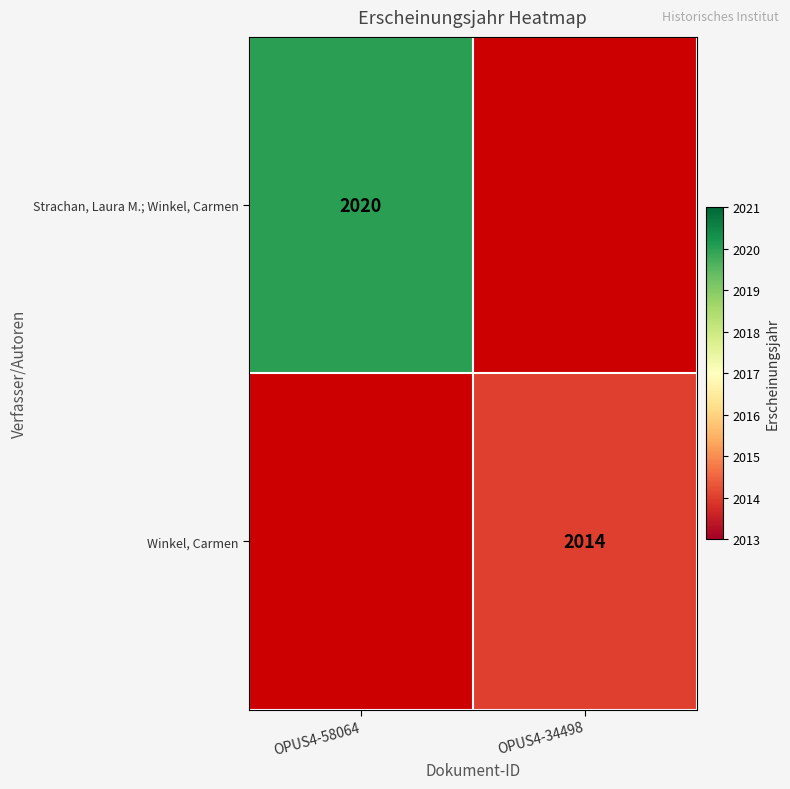

Is it true that Winkel, Carmen equals 842 at OPUS4-34498?

False